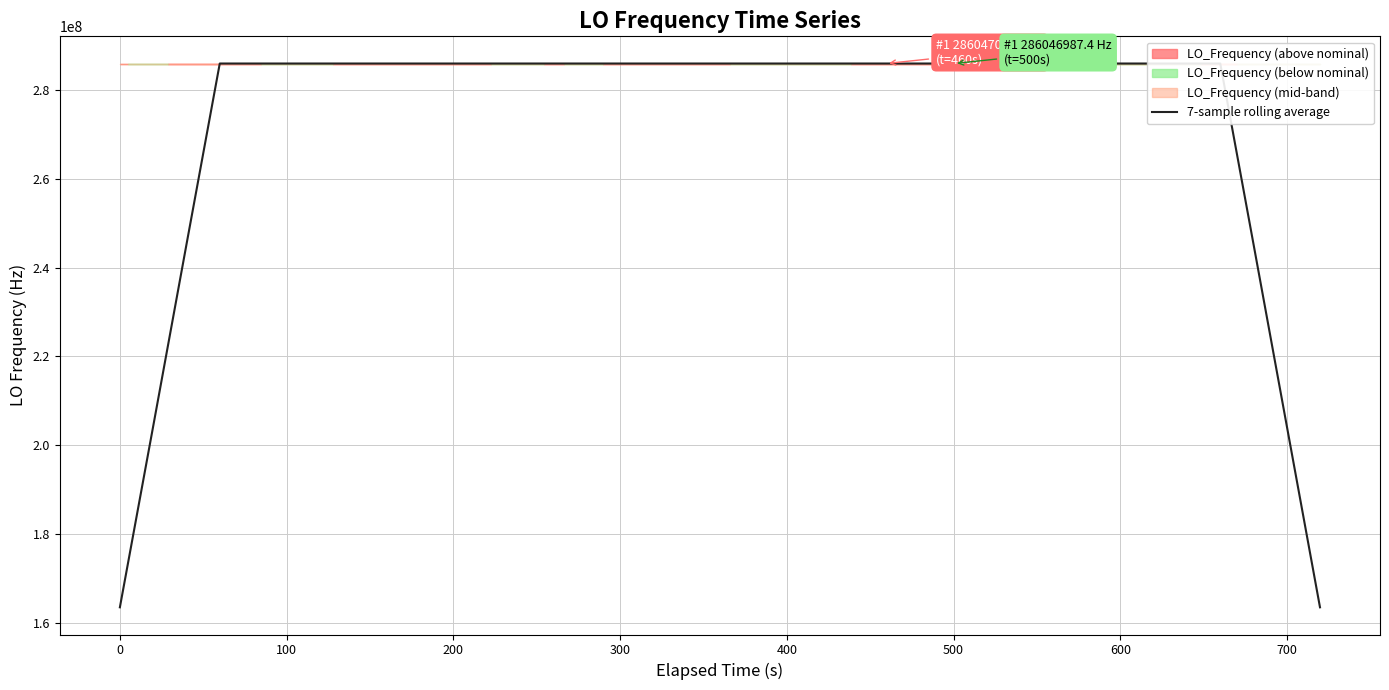

True or false: the data shows 106098233.1 at 0.

False